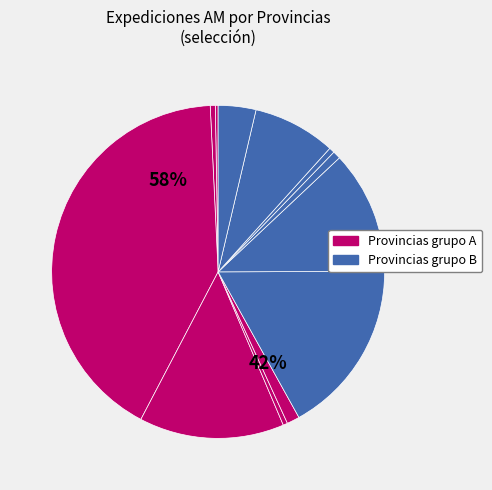

What is the ratio of the value at Cádiz to the value at Badajoz?

6.5